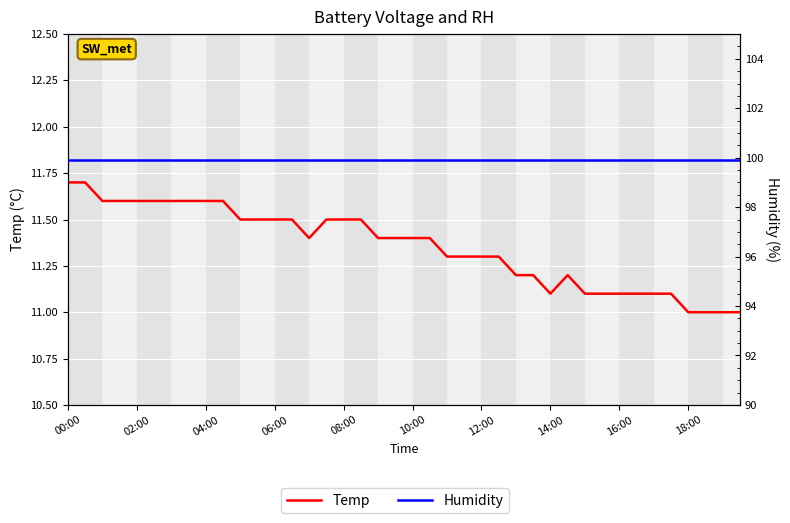

The Temp series shows 15.9 at 18:00. True or false?

False